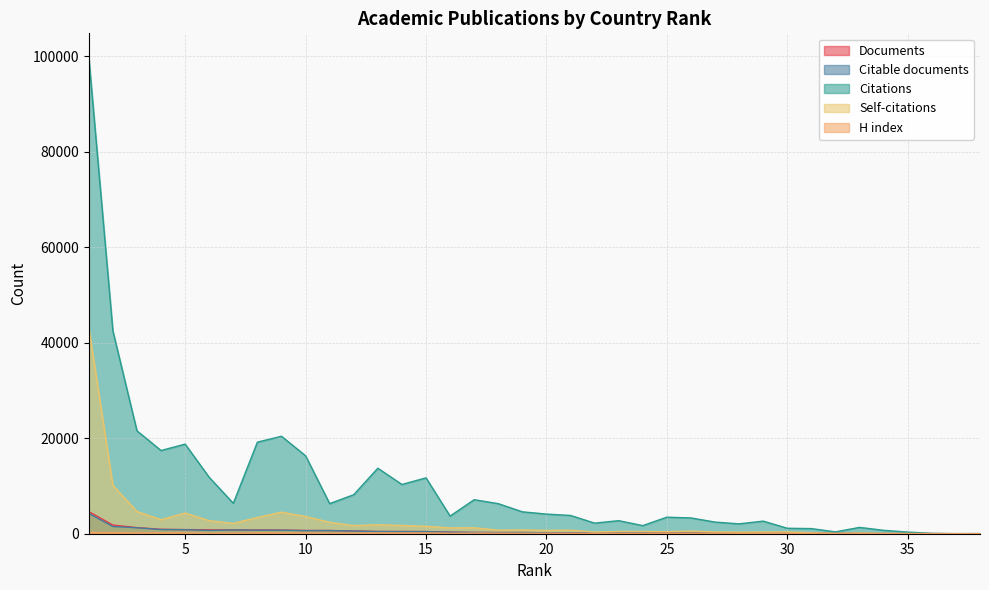

What value does the Citations series have at 17, to the nearest 50?

7100